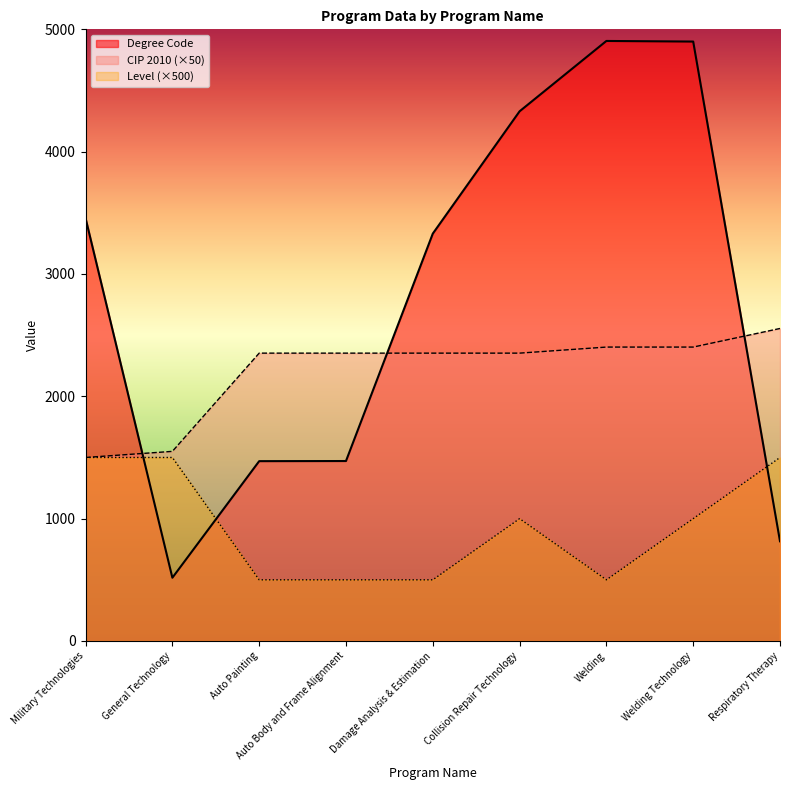

How many lines are shown in the chart?

3